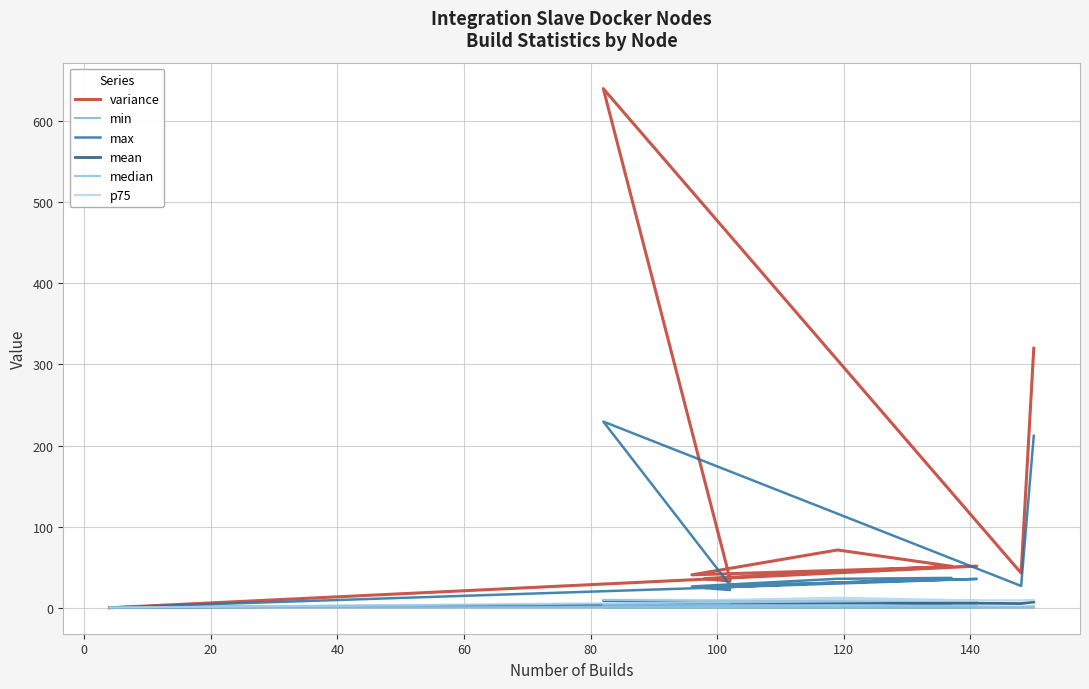

Read the max value at 40.

35.7